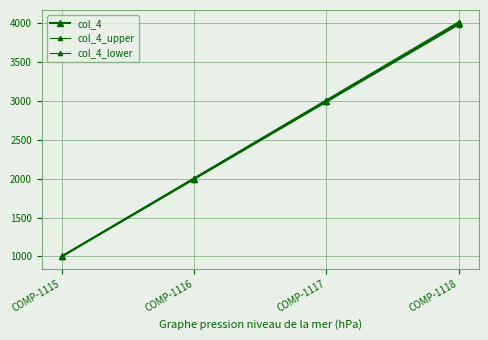

At which label does col_4_lower reach its peak?

COMP-1118